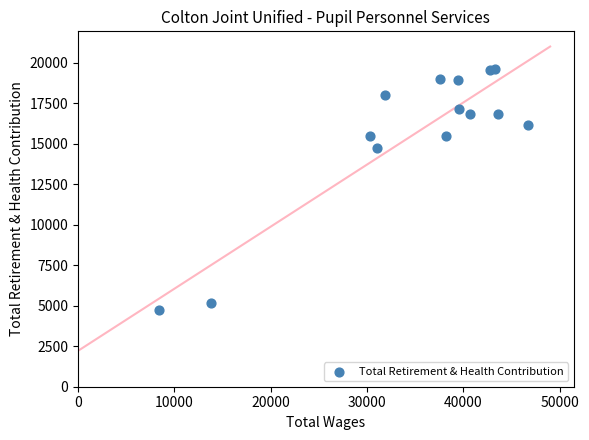

What is the range of X values (max minus min)?

38223